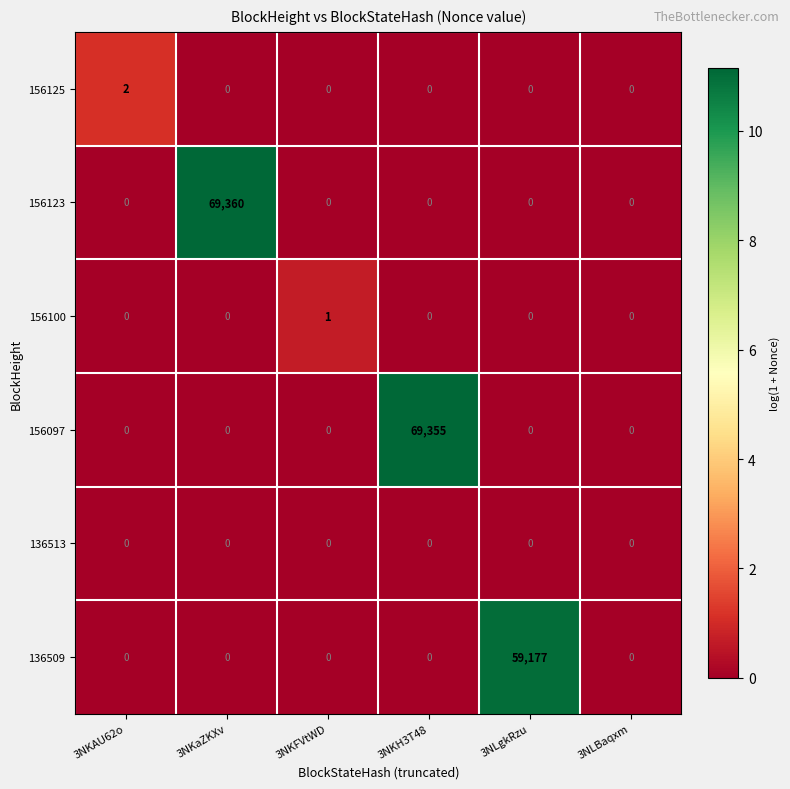

List the series in order of their peak value, lowest first.

136513, 156100, 156125, 136509, 156097, 156123